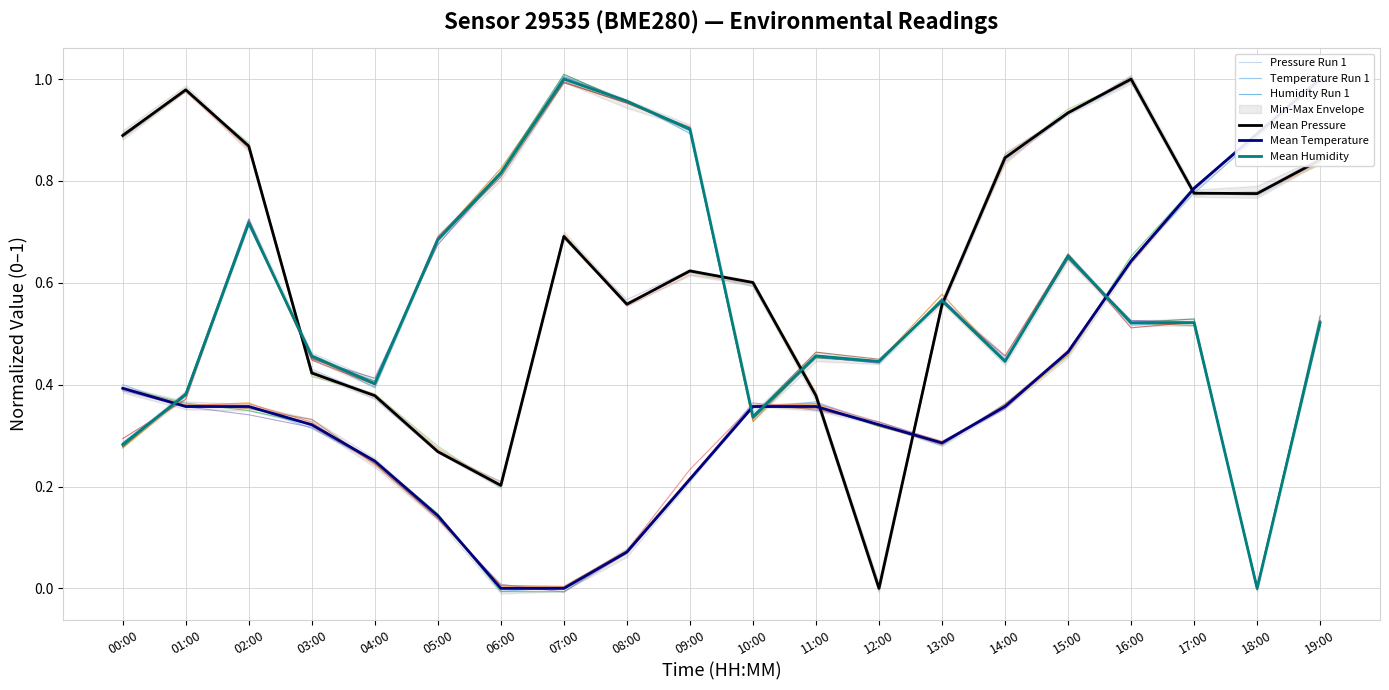

At how many categories does at least one series exceed 0?

20